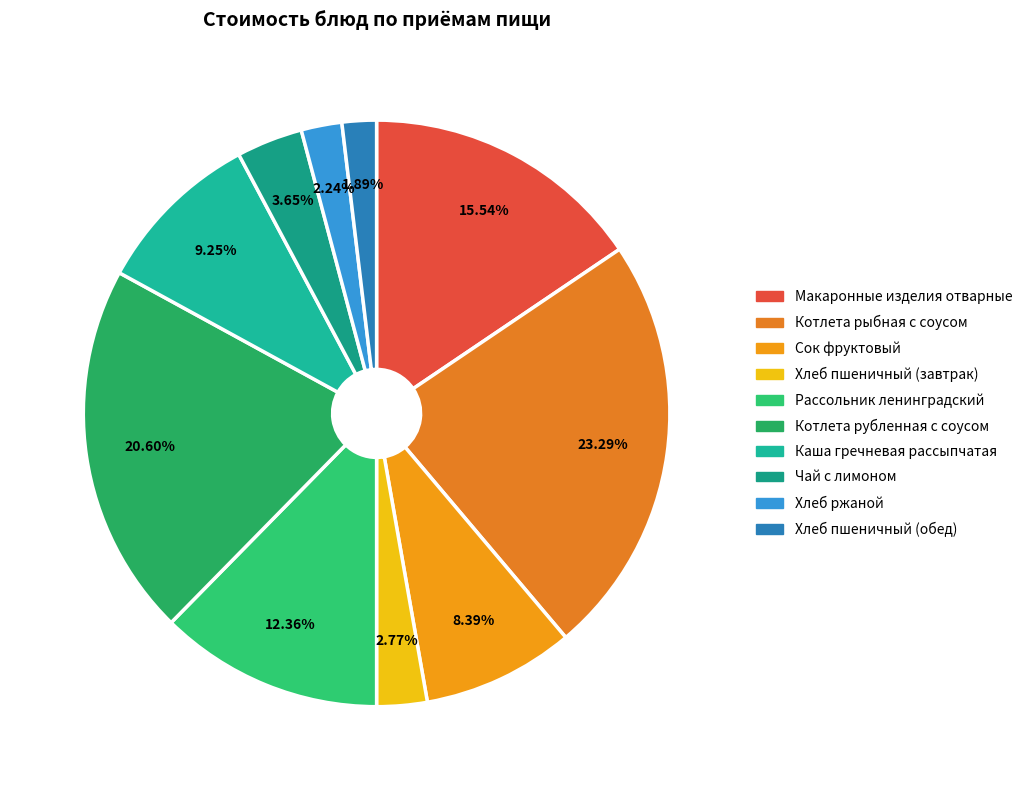

Is it true that Сок фруктовый is 1% of the pie?

False